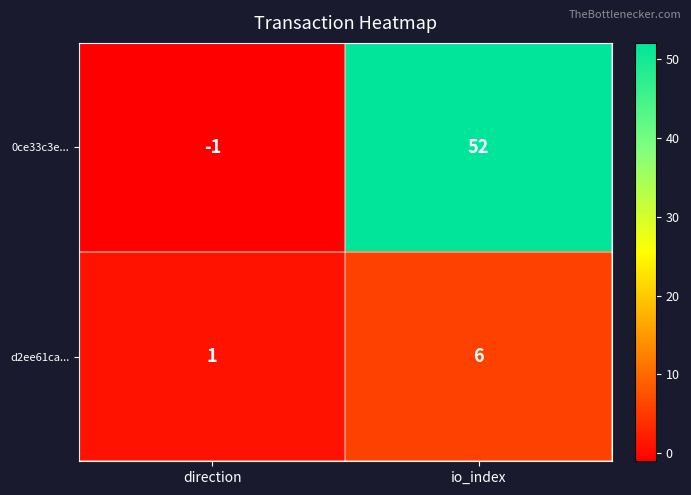

At how many categories does at least one series exceed 49?

1